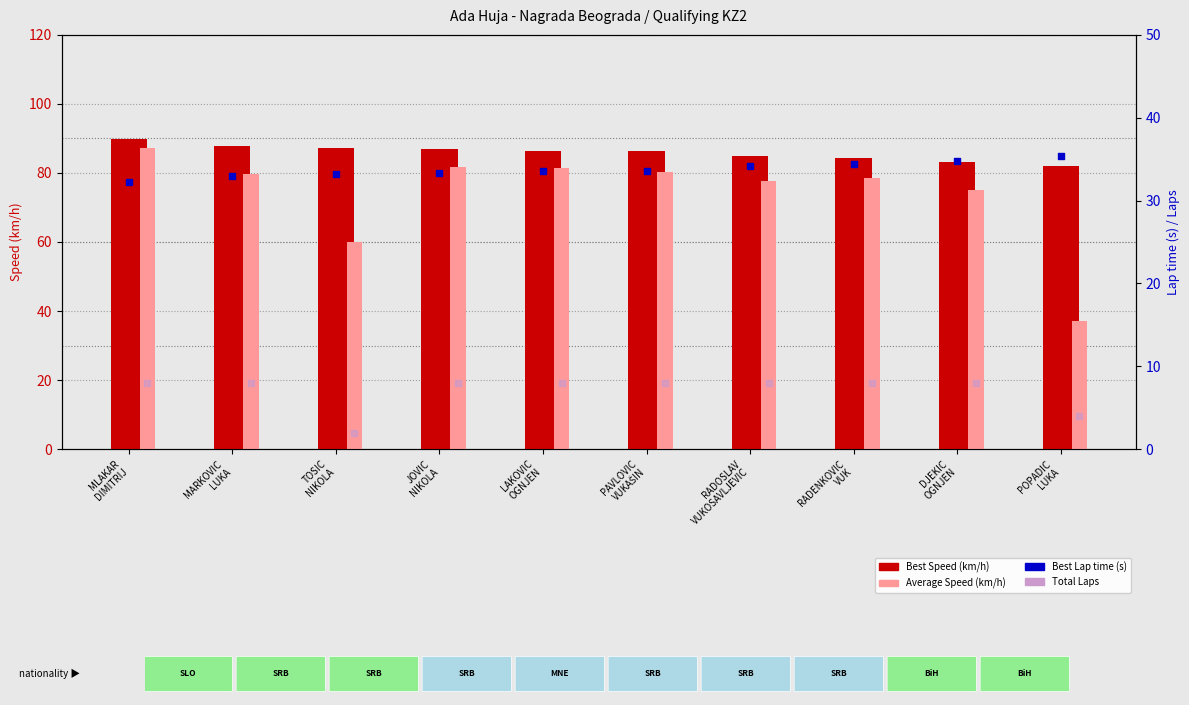

Is the value of Best Lap time (s) at MLAKAR
DIMITRIJ greater than the value of Best Speed (km/h) at MLAKAR
DIMITRIJ?

No